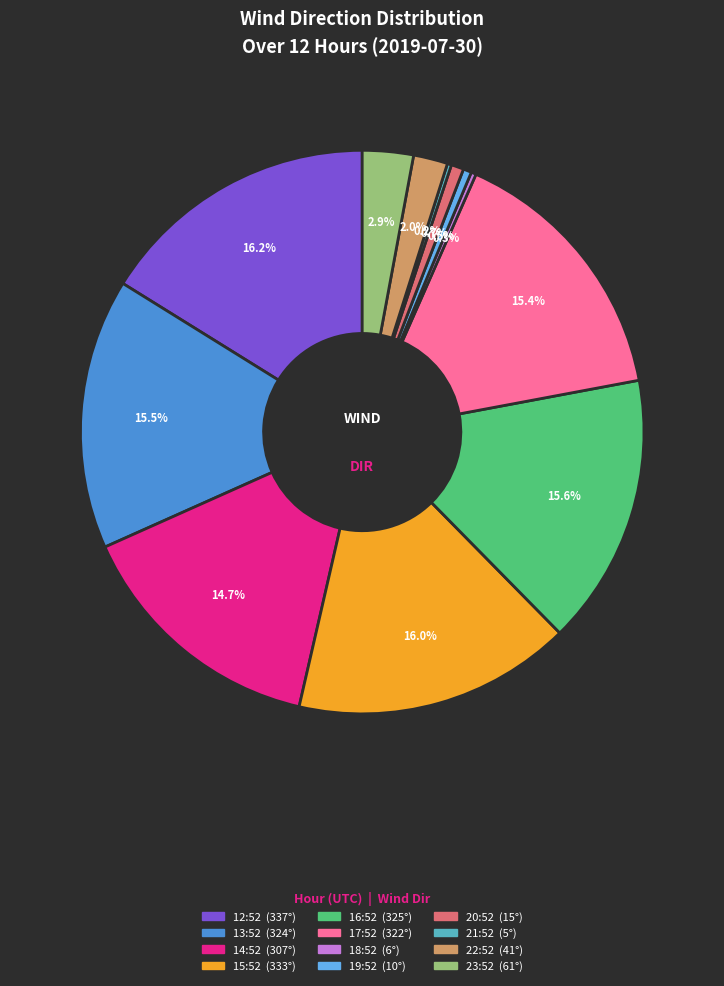

Combined, what portion of the pie is 18:52 and 23:52?

3.2%